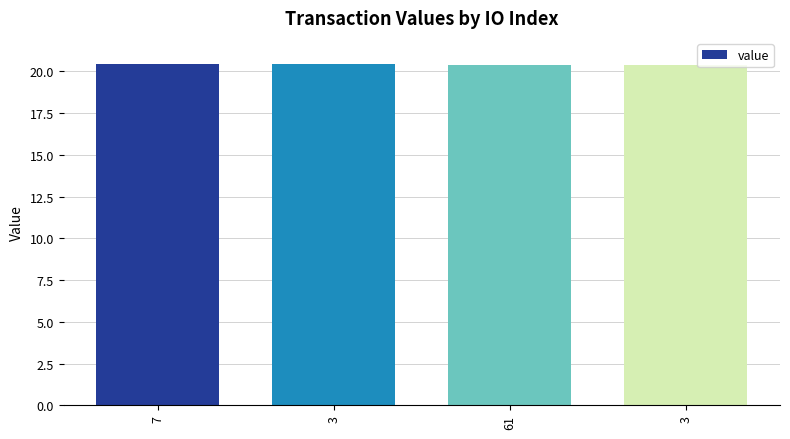

Reading right to left, transcribe all the data shown in this chart.

3=20.4	61=20.4	3=20.4	7=20.4